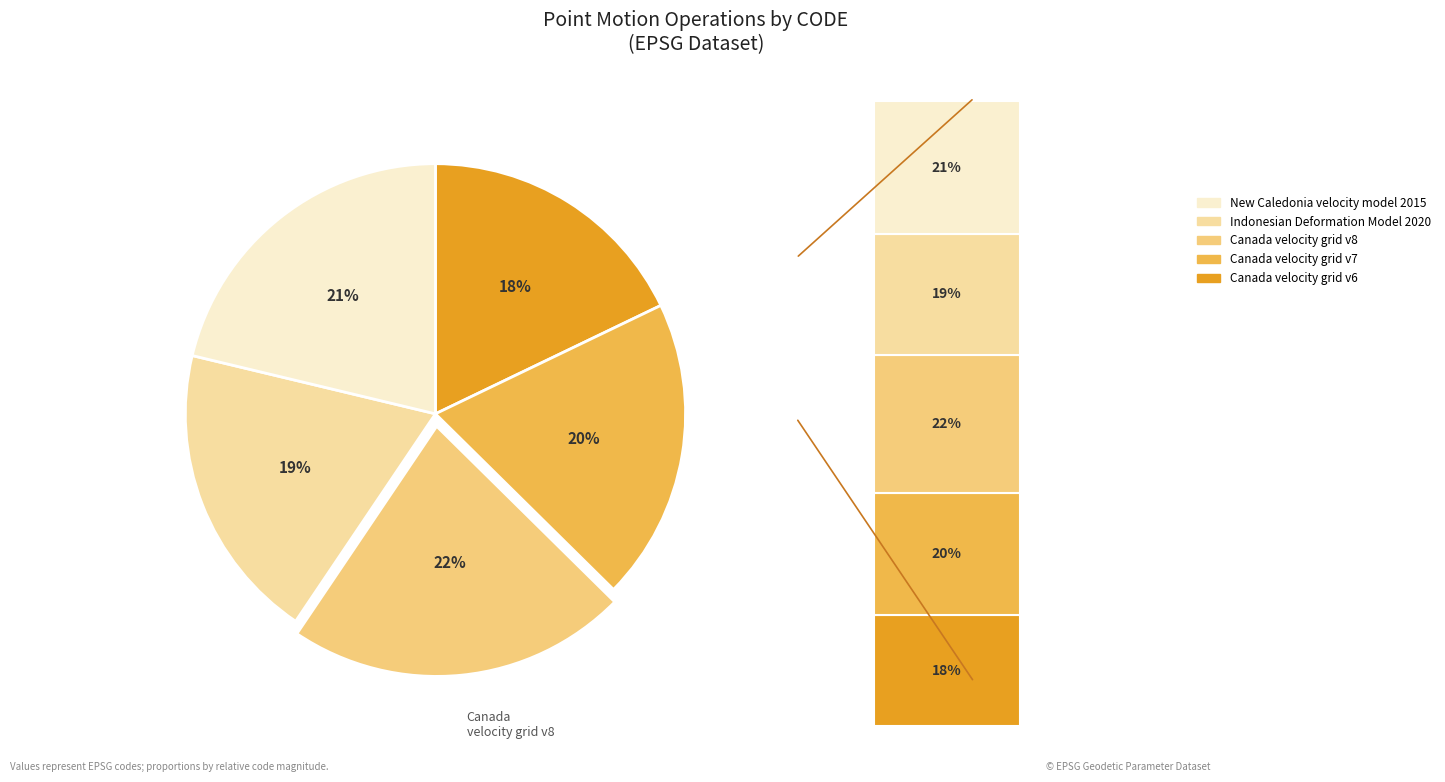

The New Caledonia velocity model 2015 slice represents 13% of the pie. True or false?

False